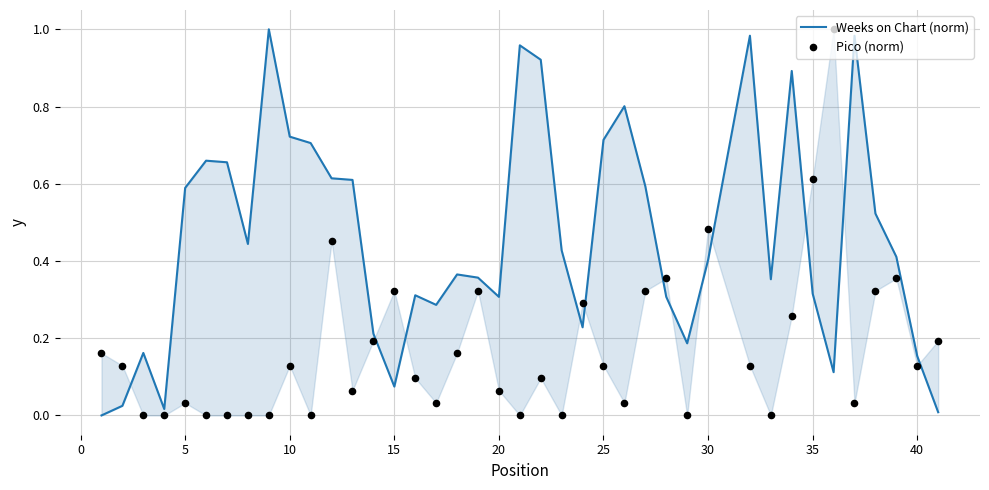

What are all the series names shown in the legend?

Weeks on Chart (norm), Pico (norm)